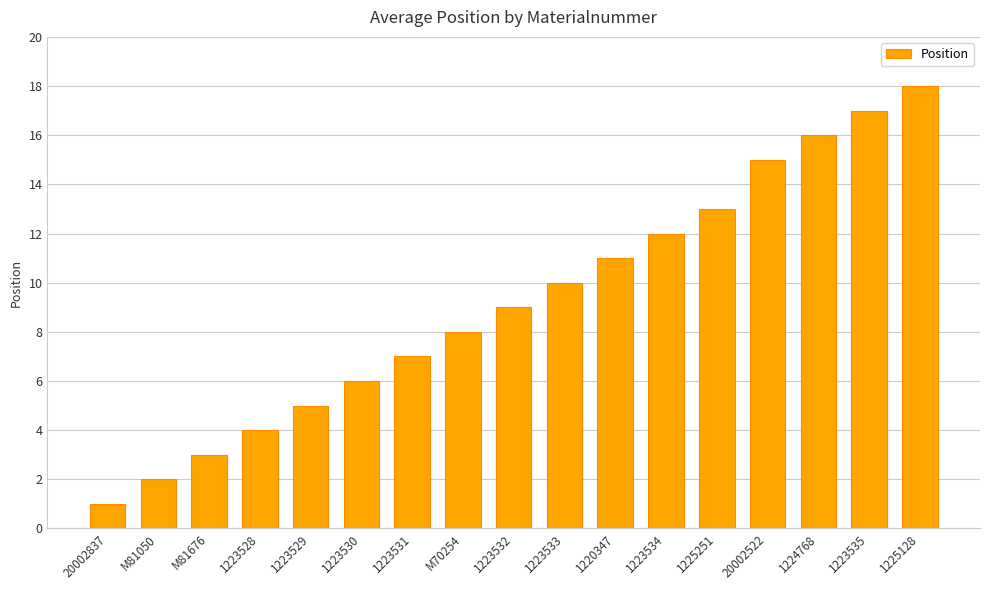

At which category does the chart reach its peak across all series?

1225128